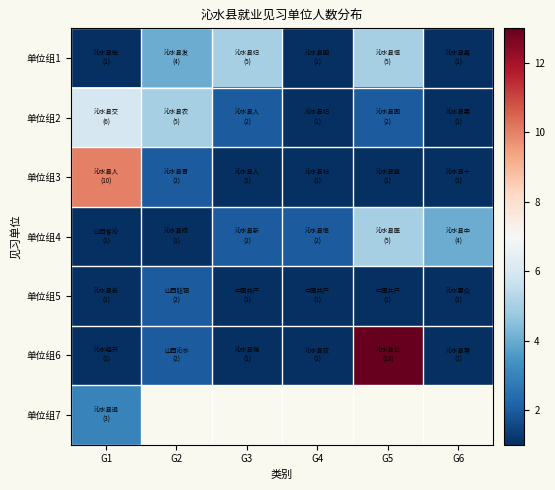

What is the difference between the second highest and minimum values in the 单位组4 series?

3.0